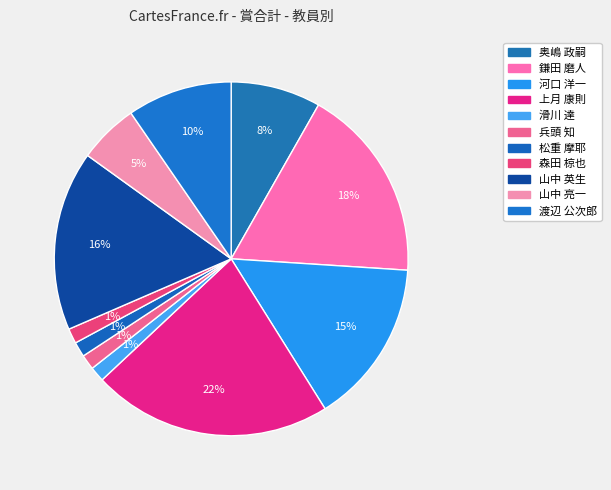

How many slices are in this pie chart?

11